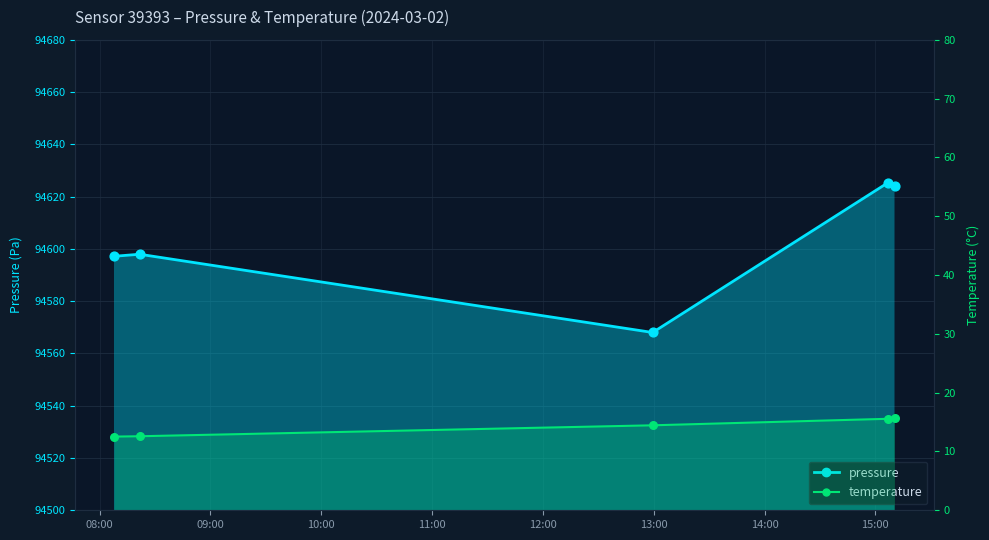

Which series reaches the minimum Y coordinate?

temperature